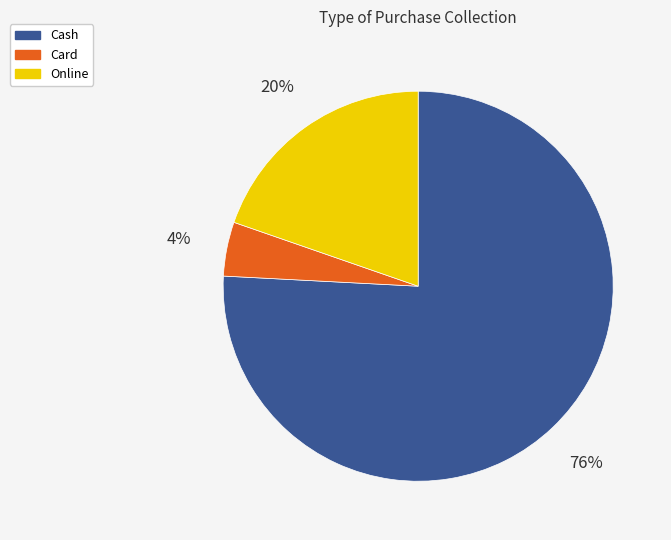

Is it true that Cash is 87% of the pie?

False